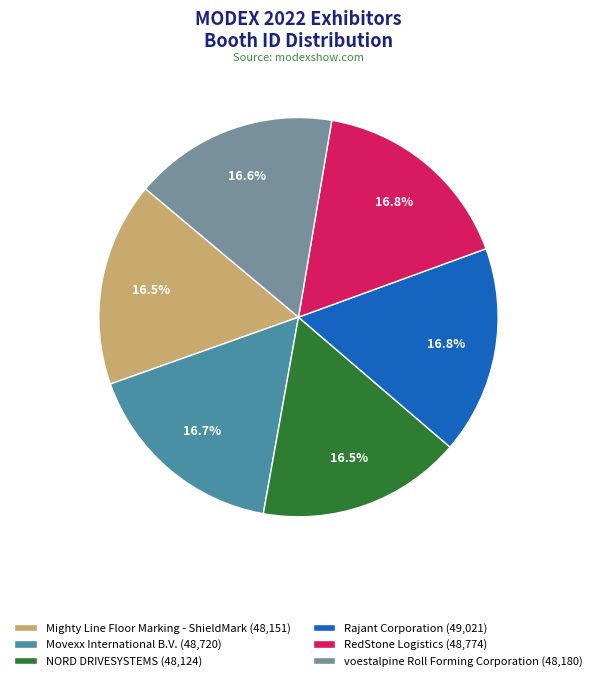

Is it true that voestalpine Roll Forming Corporation is 28% of the pie?

False